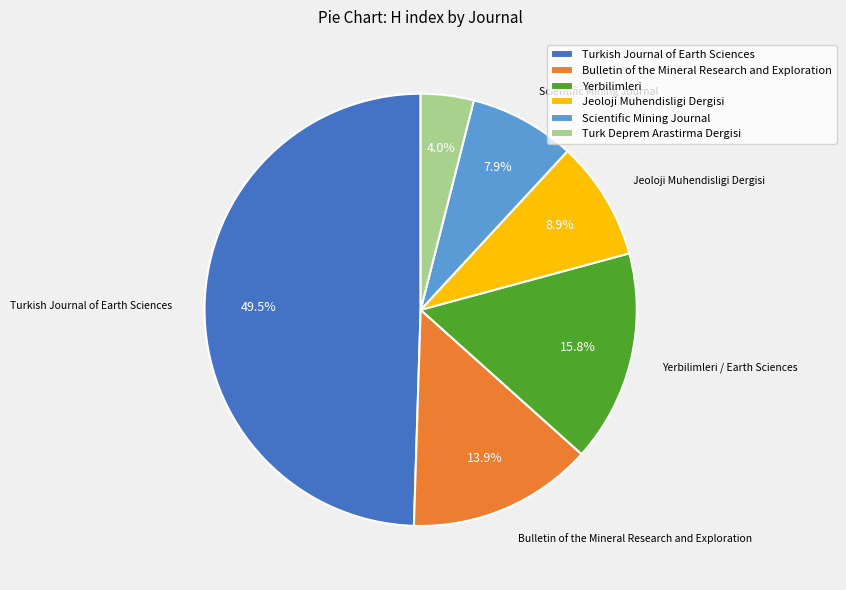

Approximately how many times larger is the value at Bulletin of the Mineral Research and Exploration compared to Turk Deprem Arastirma Dergisi?

3.5